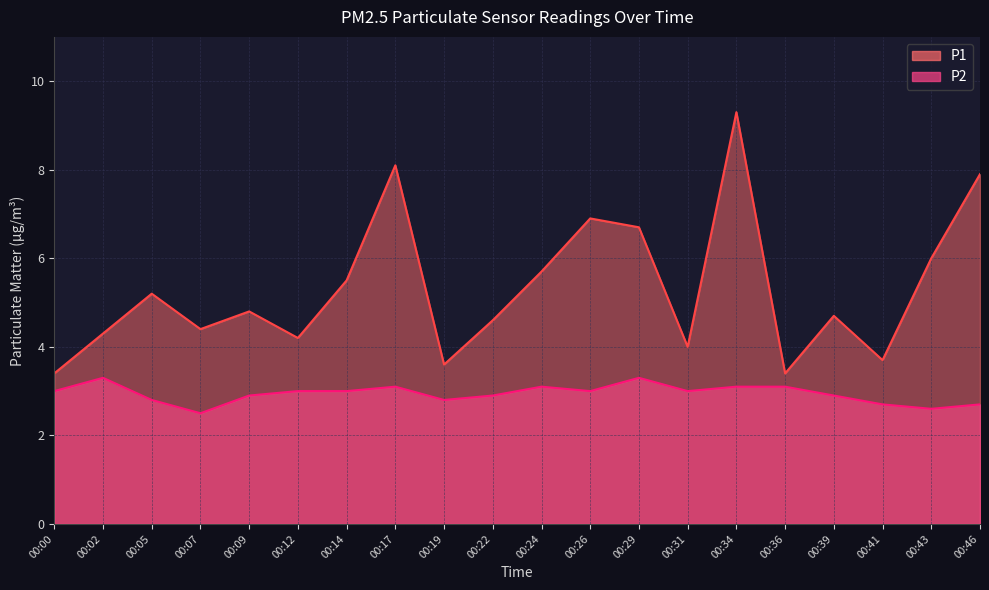

Reading right to left, list all the values displayed in this chart.

P1: 00:46=7.9	00:43=6.0	00:41=3.7	00:39=4.7	00:36=3.4	00:34=9.3	00:31=4.0	00:29=6.7	00:26=6.9	00:24=5.7	00:22=4.6	00:19=3.6	00:17=8.1	00:14=5.5	00:12=4.2	00:09=4.8	00:07=4.4	00:05=5.2	00:02=4.3	00:00=3.4
P2: 00:46=2.7	00:43=2.6	00:41=2.7	00:39=2.9	00:36=3.1	00:34=3.1	00:31=3.0	00:29=3.3	00:26=3.0	00:24=3.1	00:22=2.9	00:19=2.8	00:17=3.1	00:14=3.0	00:12=3.0	00:09=2.9	00:07=2.5	00:05=2.8	00:02=3.3	00:00=3.0